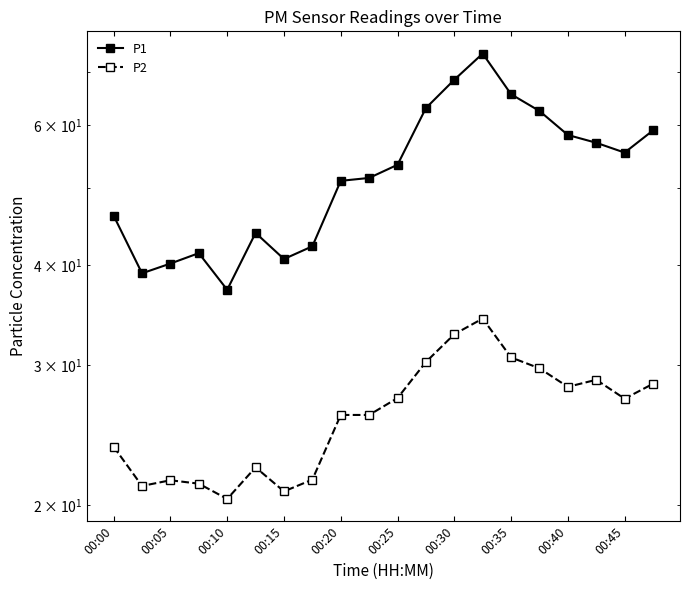

How many lines are shown in the chart?

2